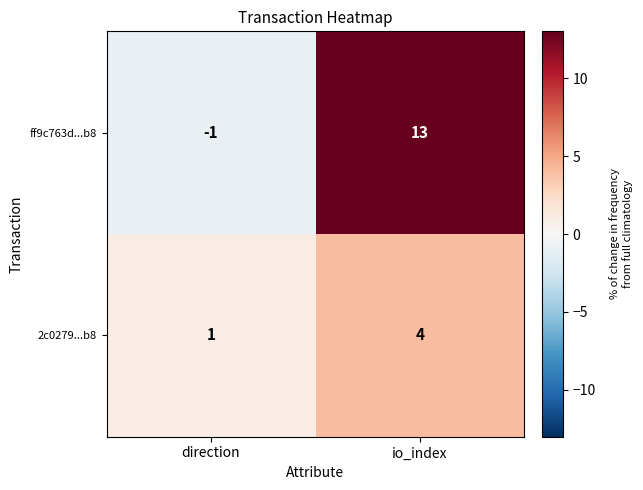

Which series has the widest spread of values?

ff9c763d...b8